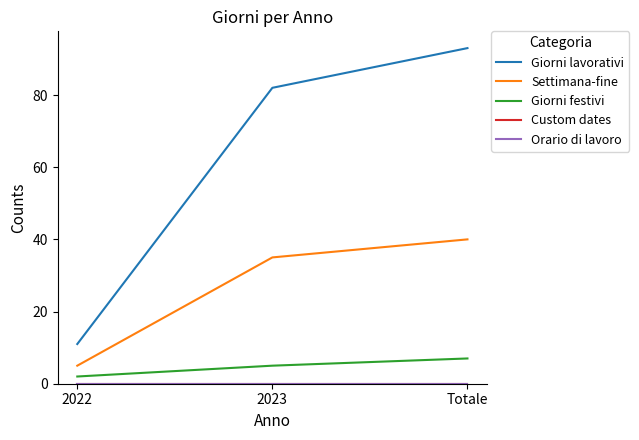

Does the chart display data point markers on the line(s)?

No